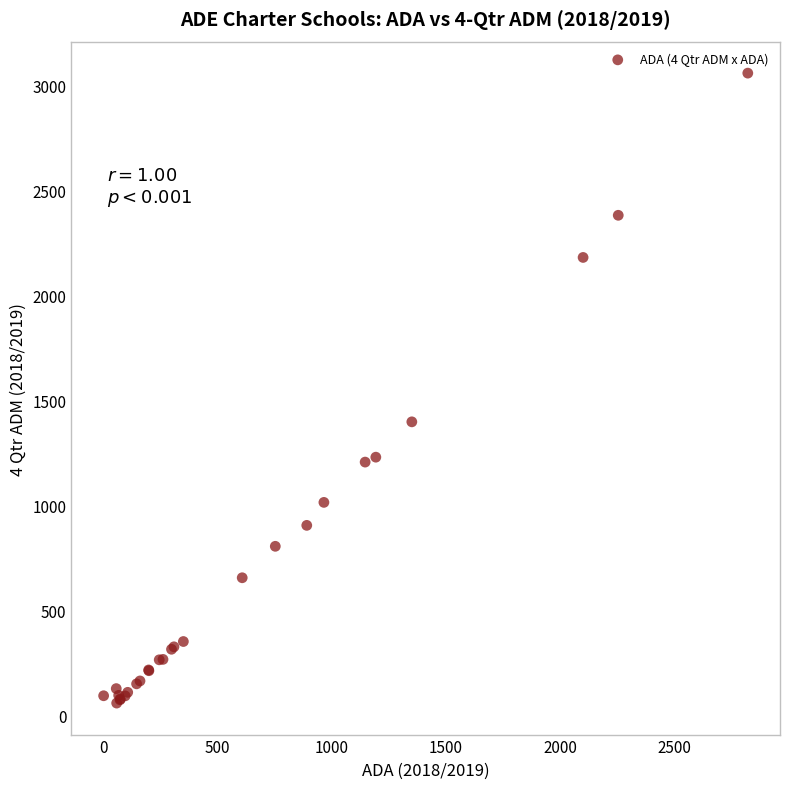

What Y value in the scatter plot is closest to 1558?

1398.1